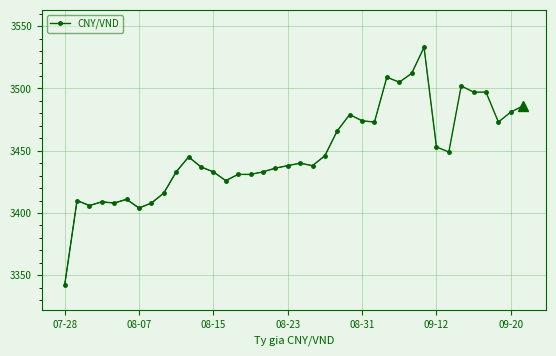

True or false: the data shows 4633 at 08-15.

False